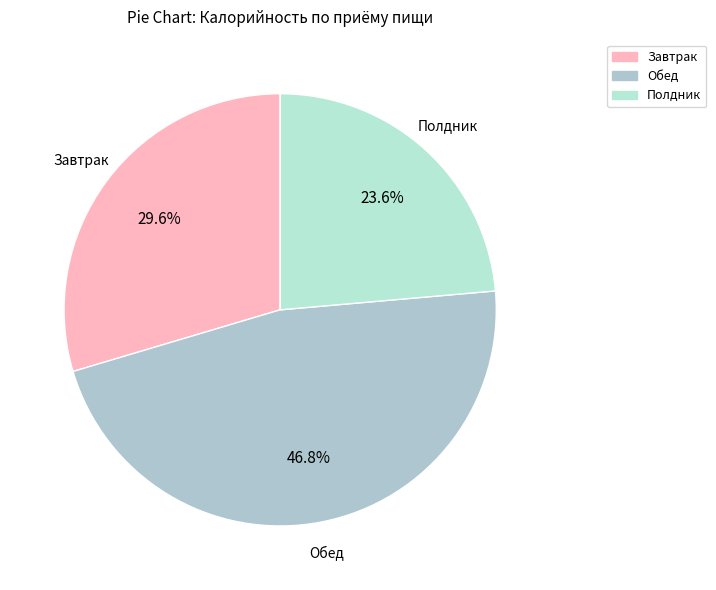

How much of the chart is everything except Обед?

53.2%